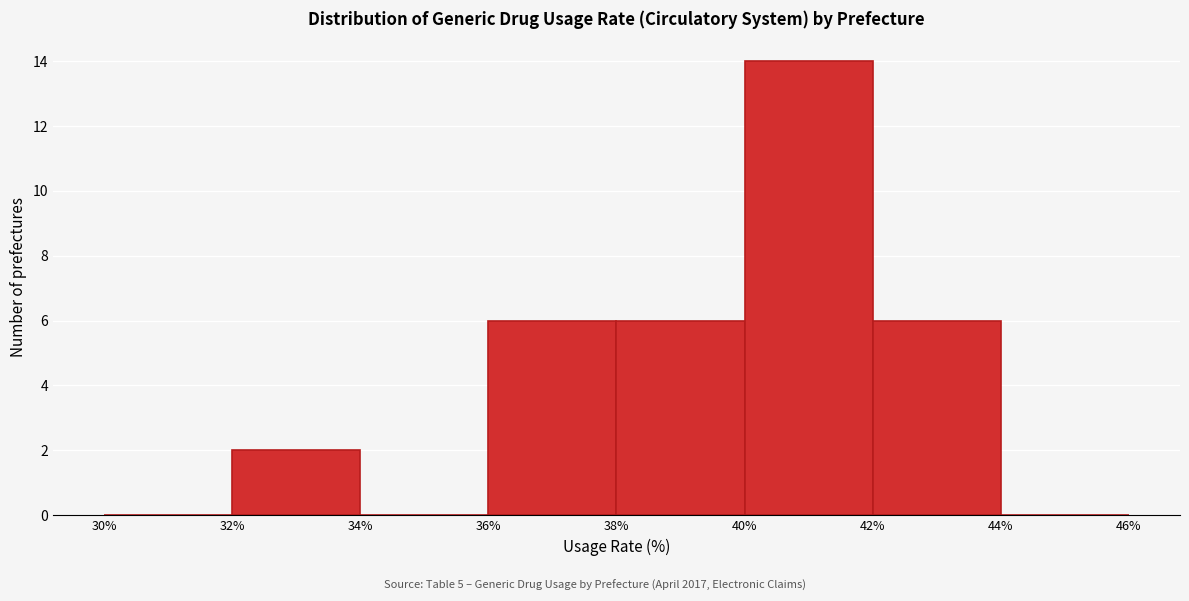

Reading left to right, list every bar in this chart as the range it spans on the x-axis followed by its height. The values are not printed on the chart, so give them approximately, as read against the axis.

30% to 32%: 0
32% to 34%: 2
34% to 36%: 0
36% to 38%: 6
38% to 40%: 6
40% to 42%: 14
42% to 44%: 6
44% to 46%: 0